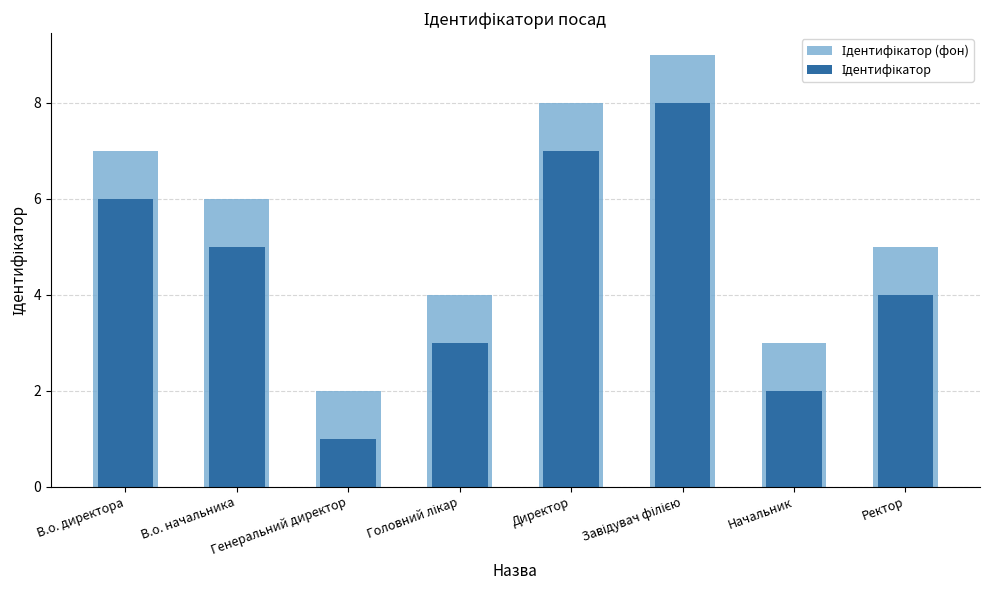

How many bars are there in each group?

2